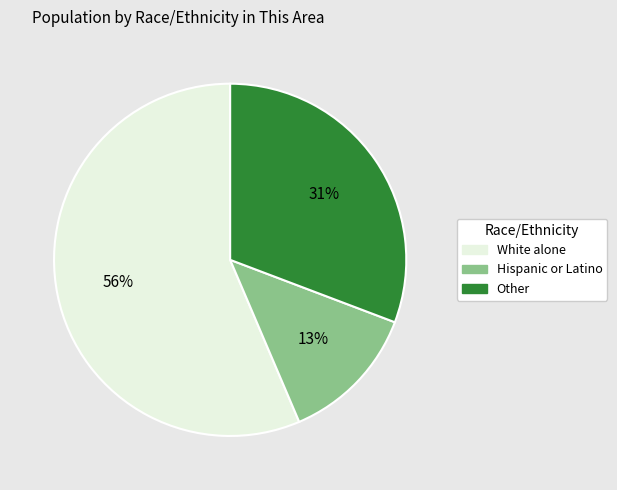

To the nearest percent, what is the average slice percentage?

33%